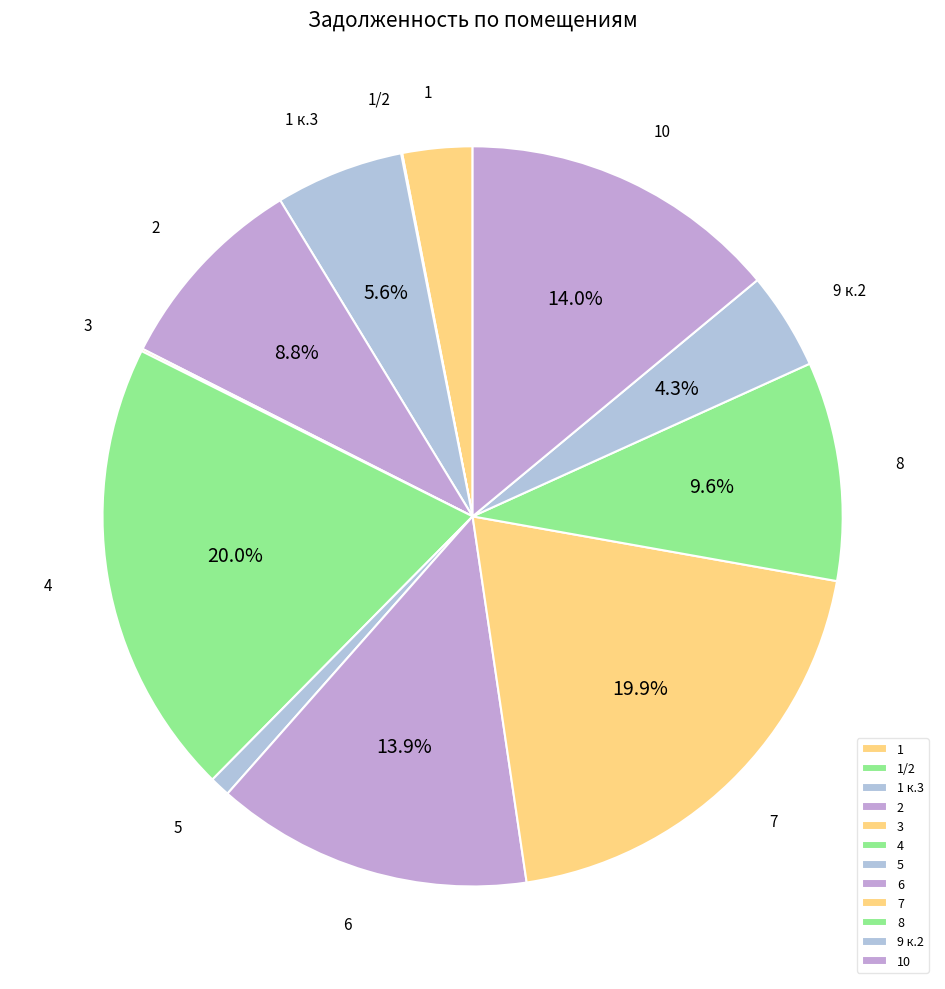

Is there a majority slice in this chart?

No